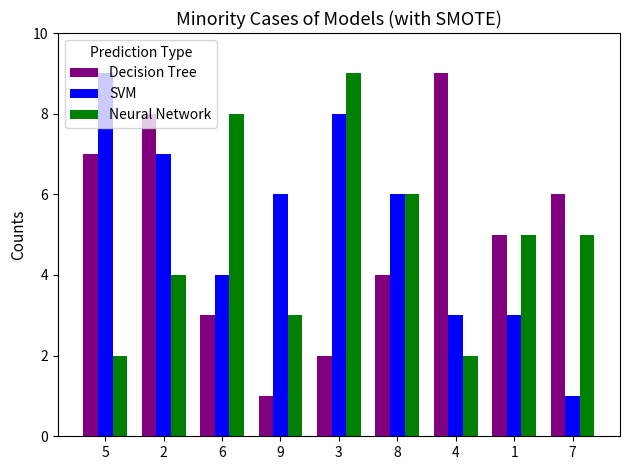

What is the maximum value shown in the chart?

9